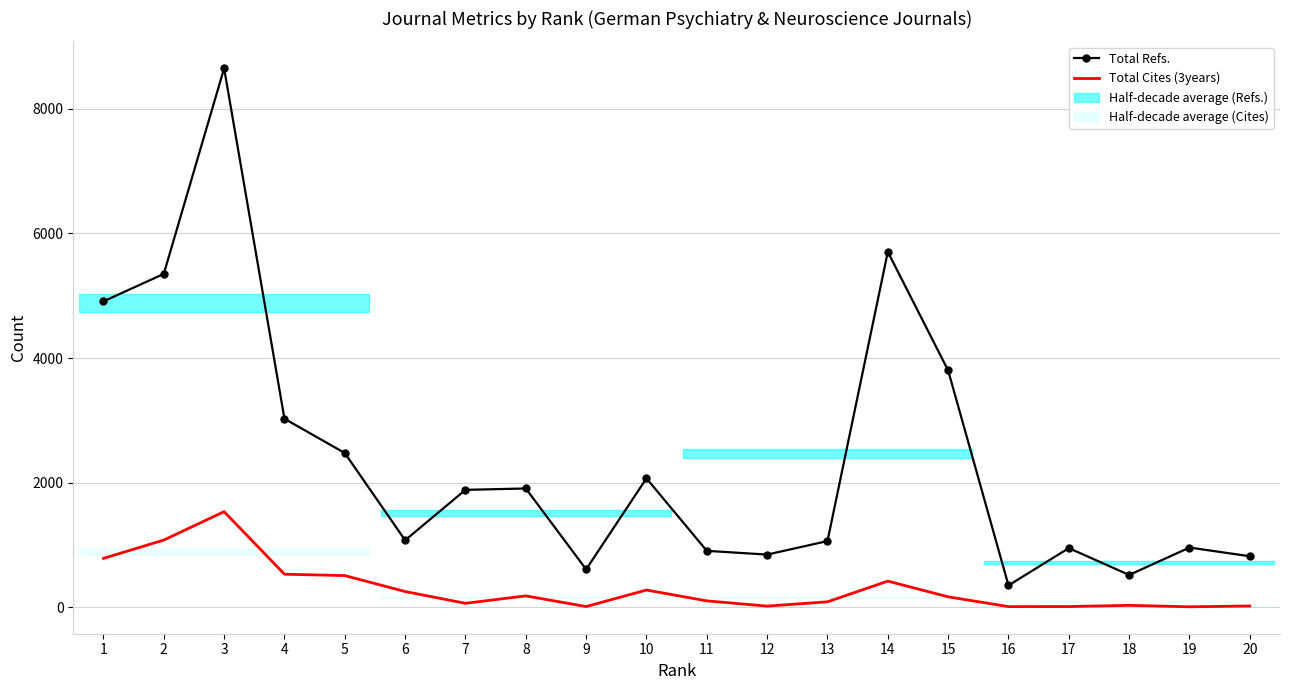

Is it true that Total Cites (3years) equals 3 at 16?

False